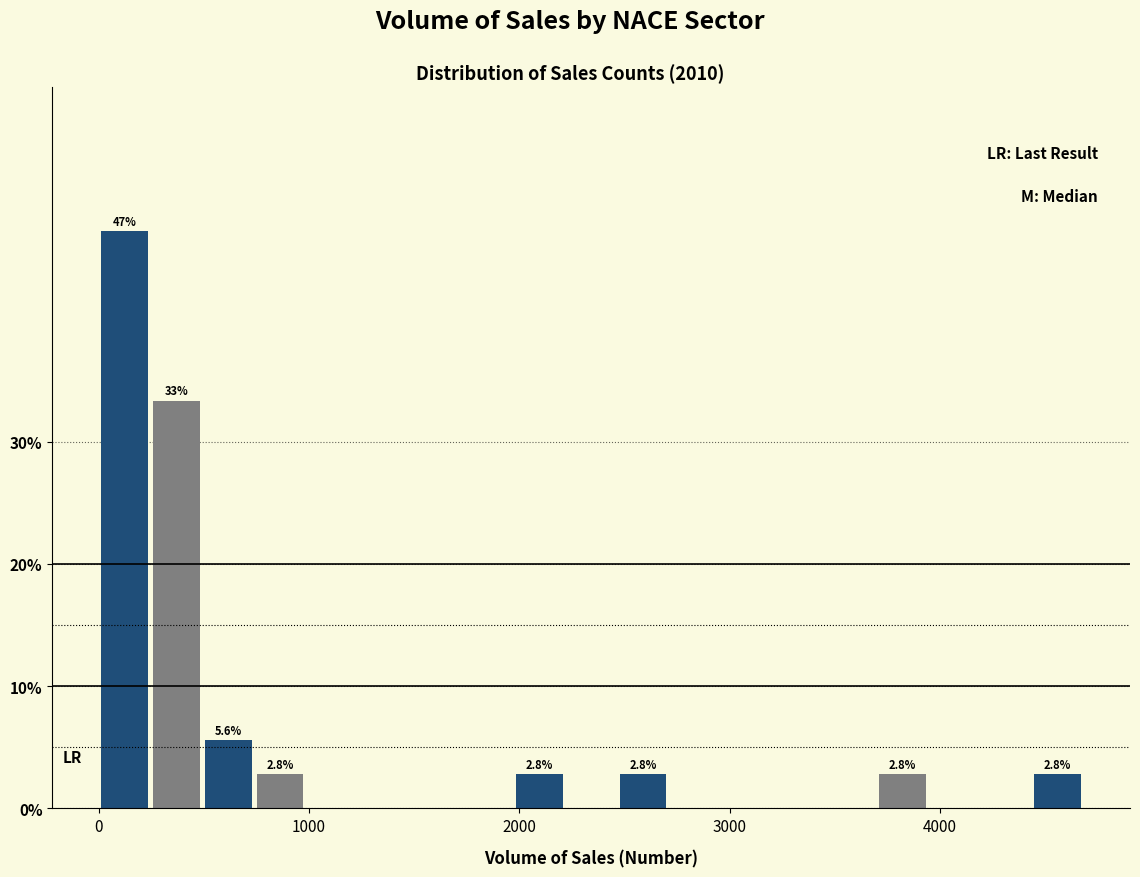

Read against the x-axis, roughly where is the centre of the tallest bar?

100